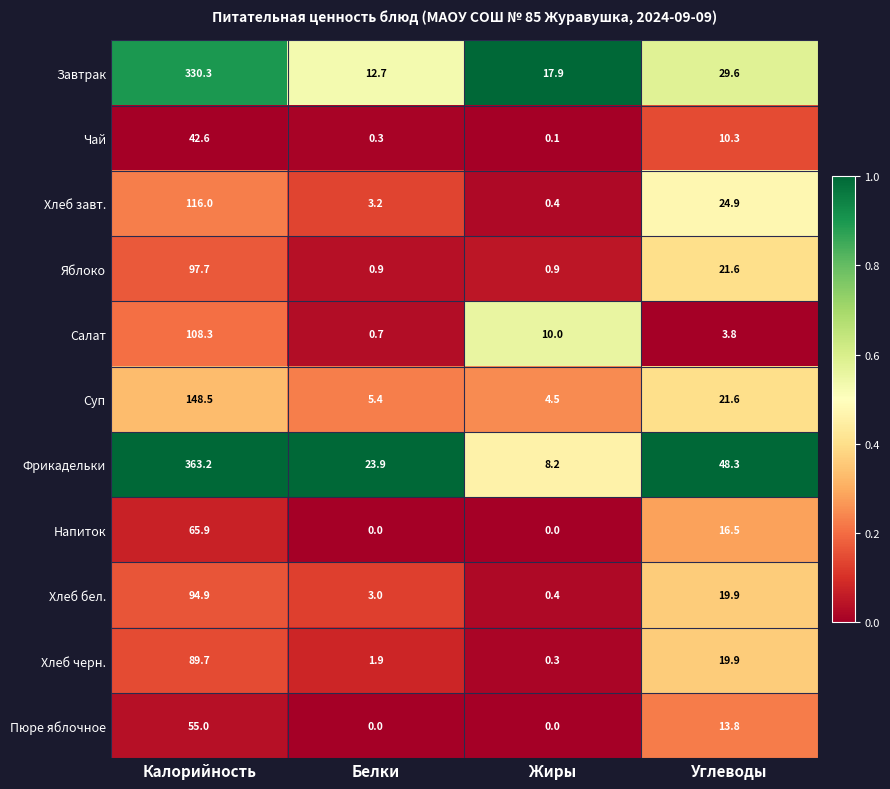

Which series has the largest total across all categories?

Фрикадельки